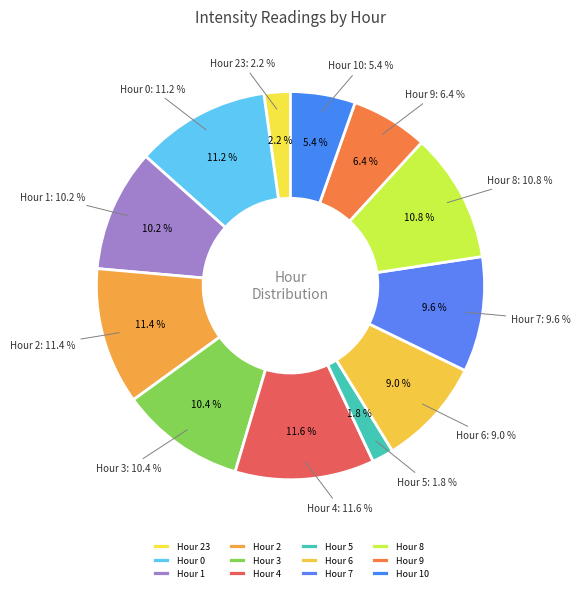

True or false: Hour 5 accounts for 2% of the total.

True